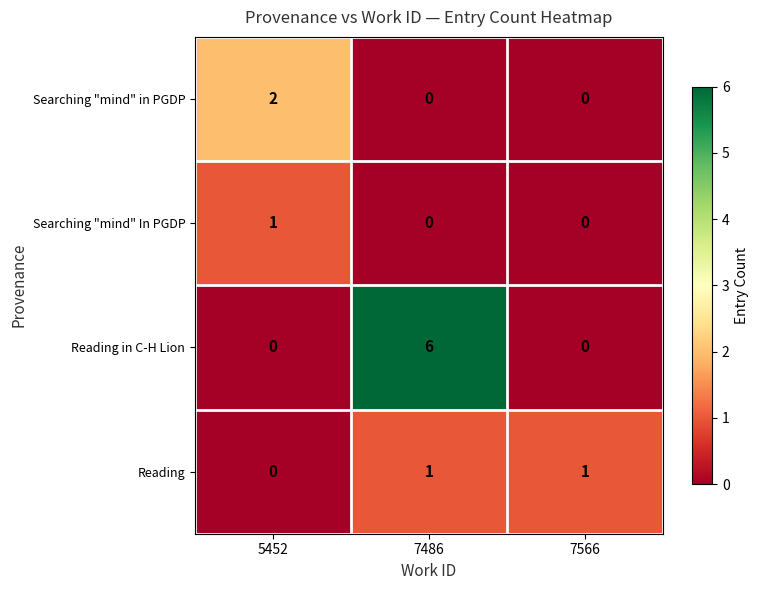

What is the sum of all Reading in C-H Lion values?

6